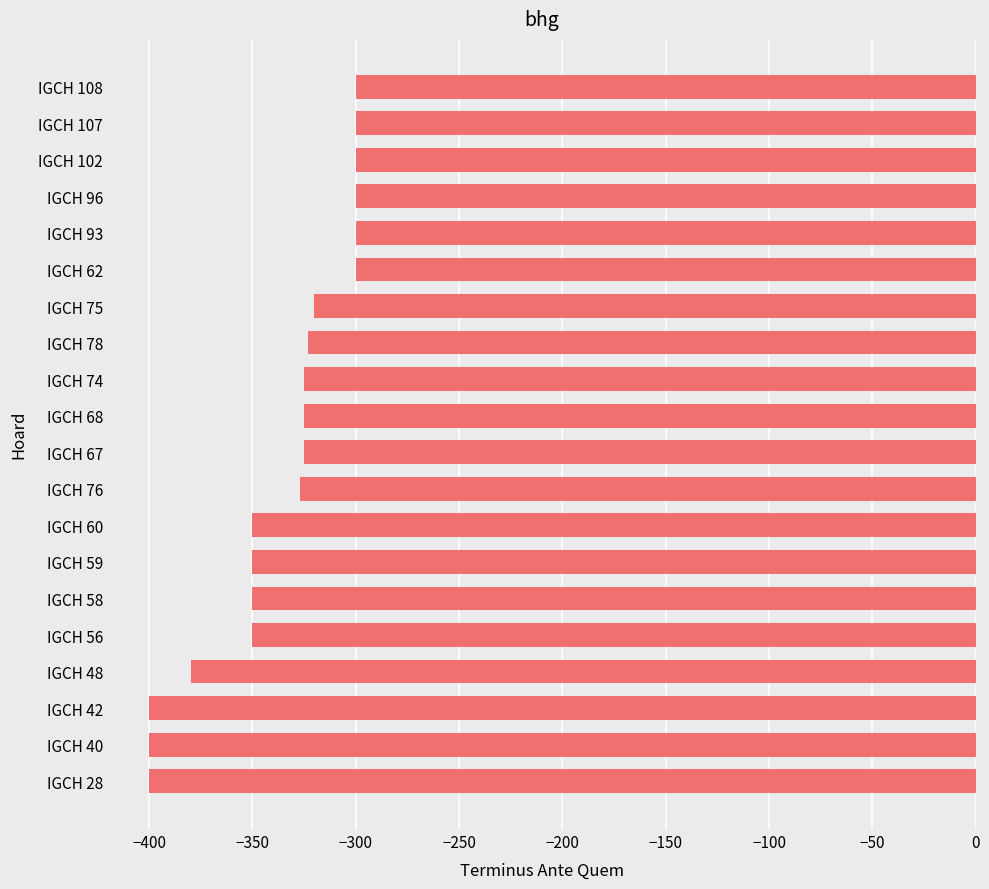

What is the sum of all values?

-6725